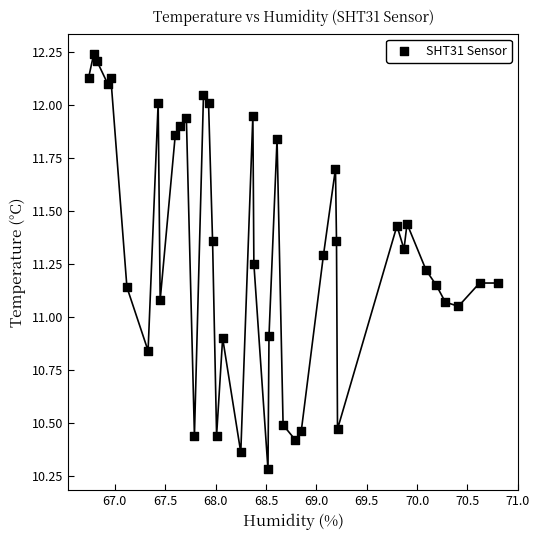

What is the range of Y values (max minus min)?

2.0